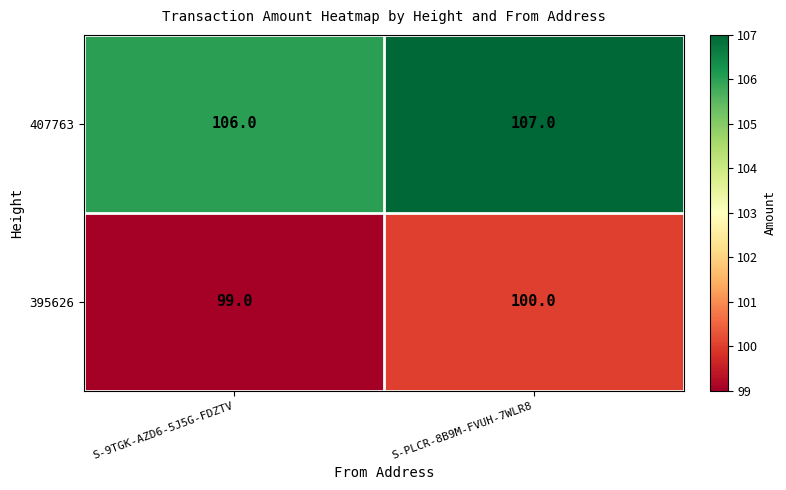

Rank the series by their maximum value, from highest to lowest.

407763, 395626